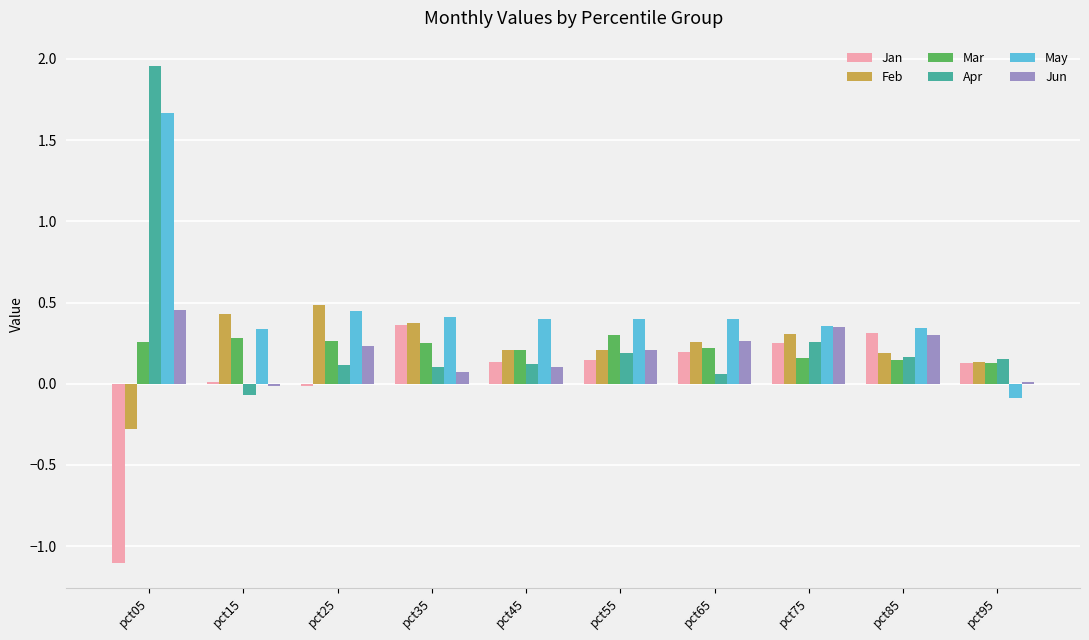

What is the sum of all Apr values?

3.1